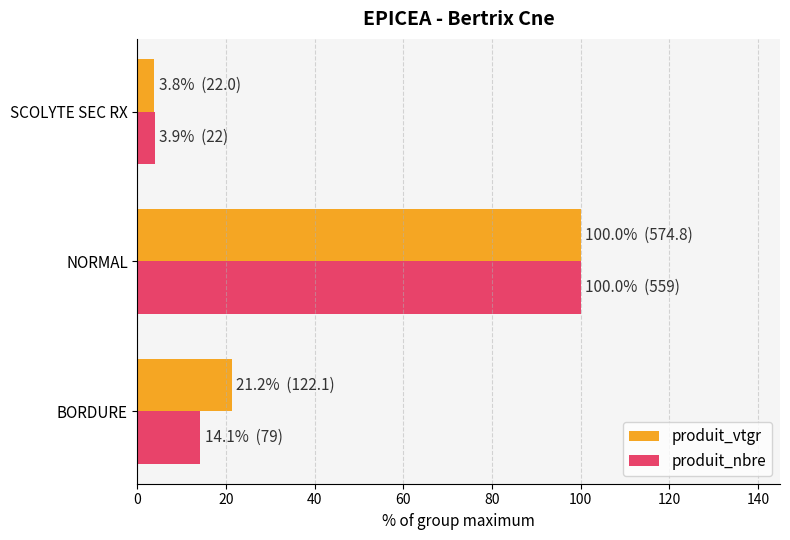

What is the average value of the produit_nbre series?

39.4